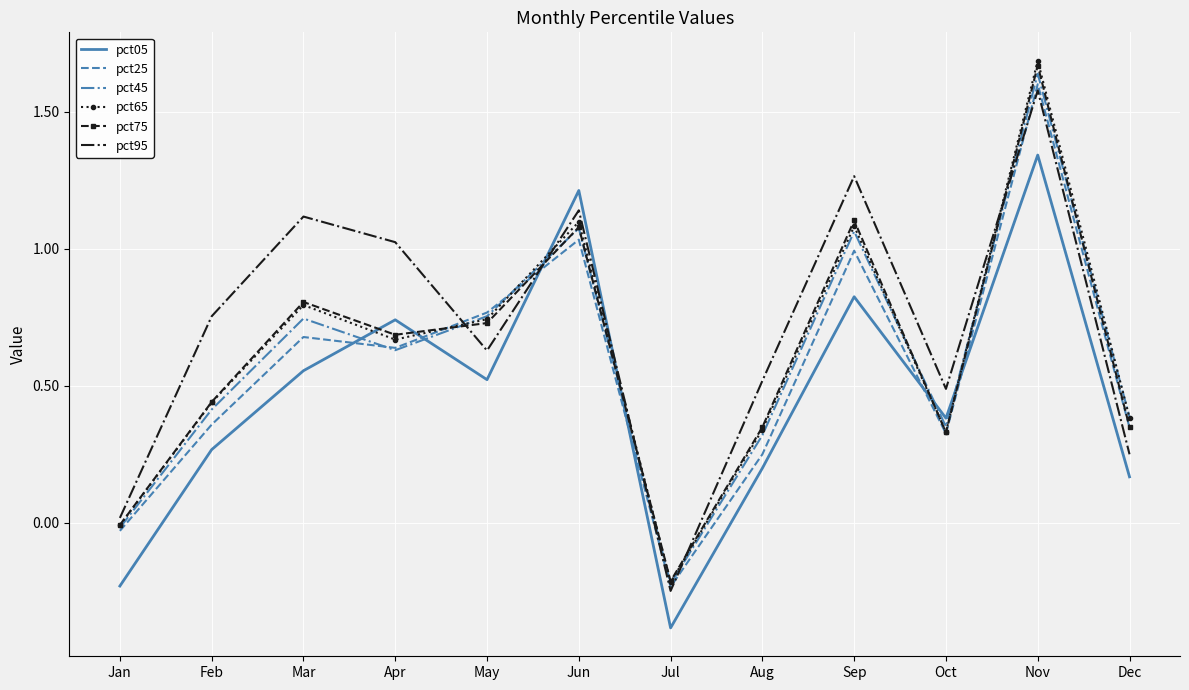

Which series has the largest total across all categories?

pct95